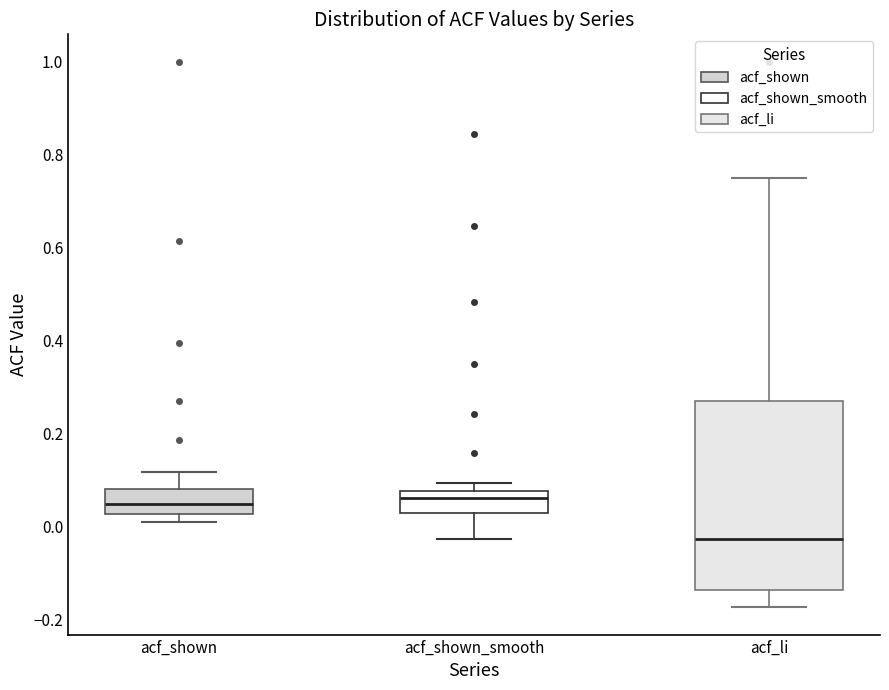

Where does the median line of the box for acf_shown sit on the y-axis? The values are not printed on the chart, so give them approximately, as read against the axis.

0.04